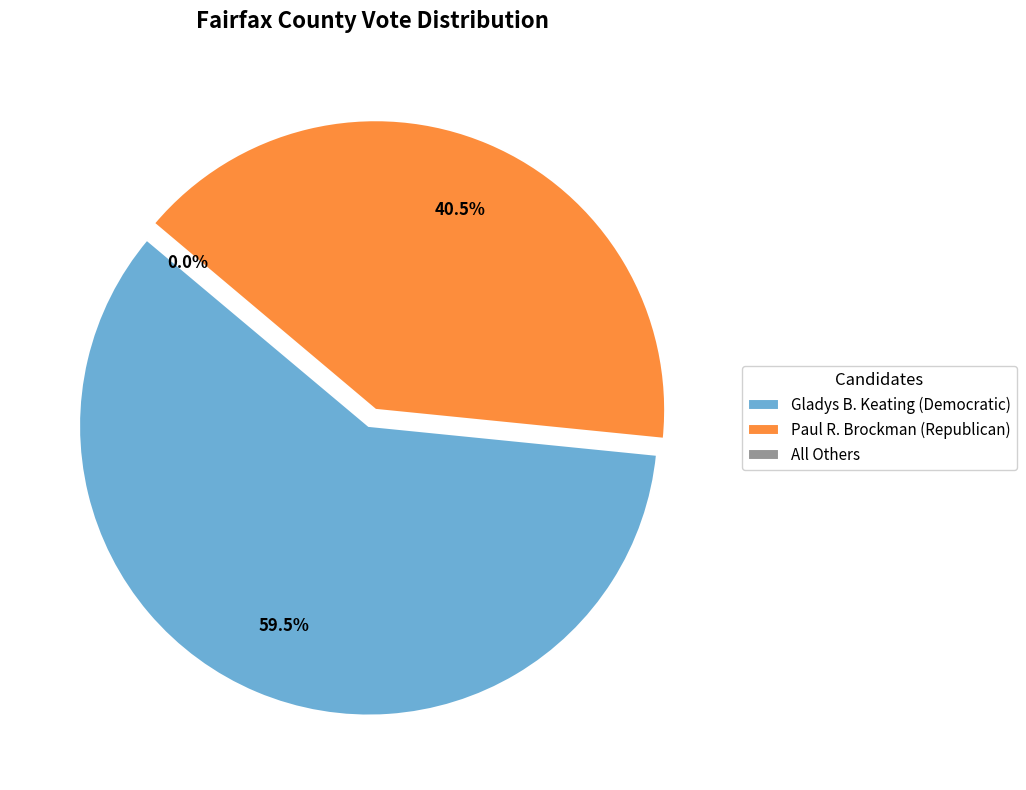

Rank the categories by value from highest to lowest.

Gladys B. Keating (Democratic), Paul R. Brockman (Republican), All Others